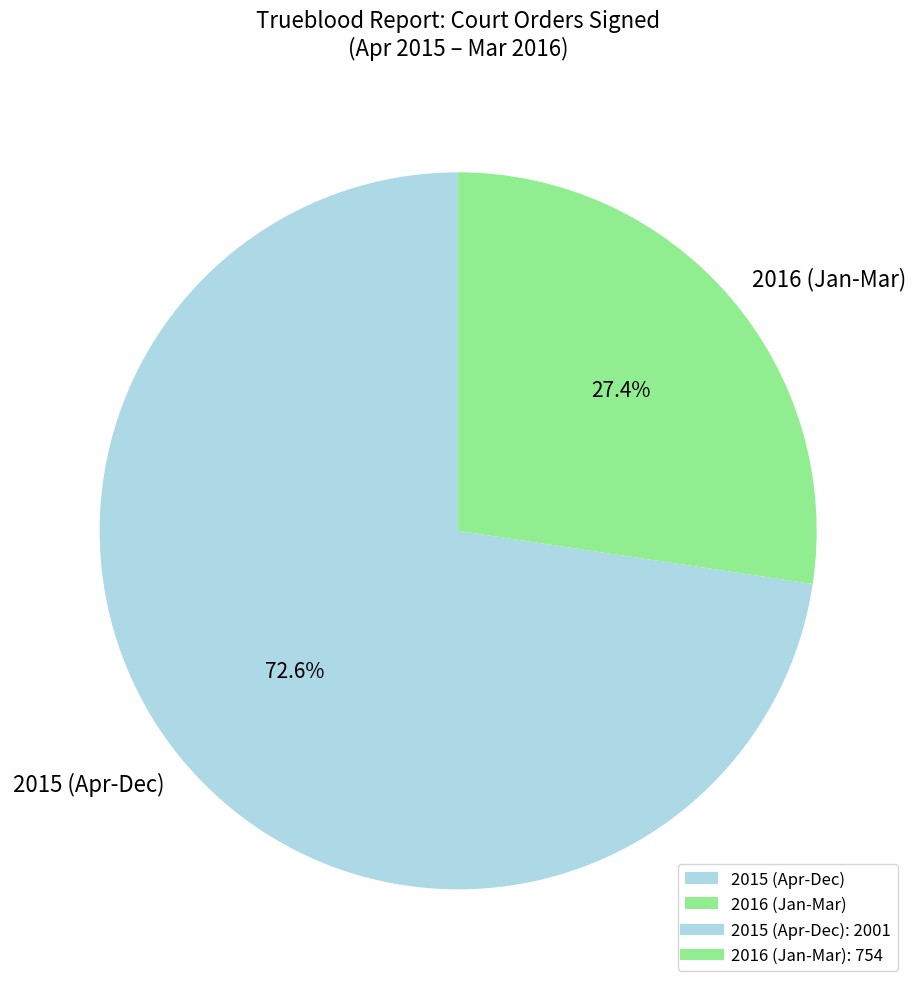

Rank the categories by value from highest to lowest.

2015 (Apr-Dec), 2016 (Jan-Mar)